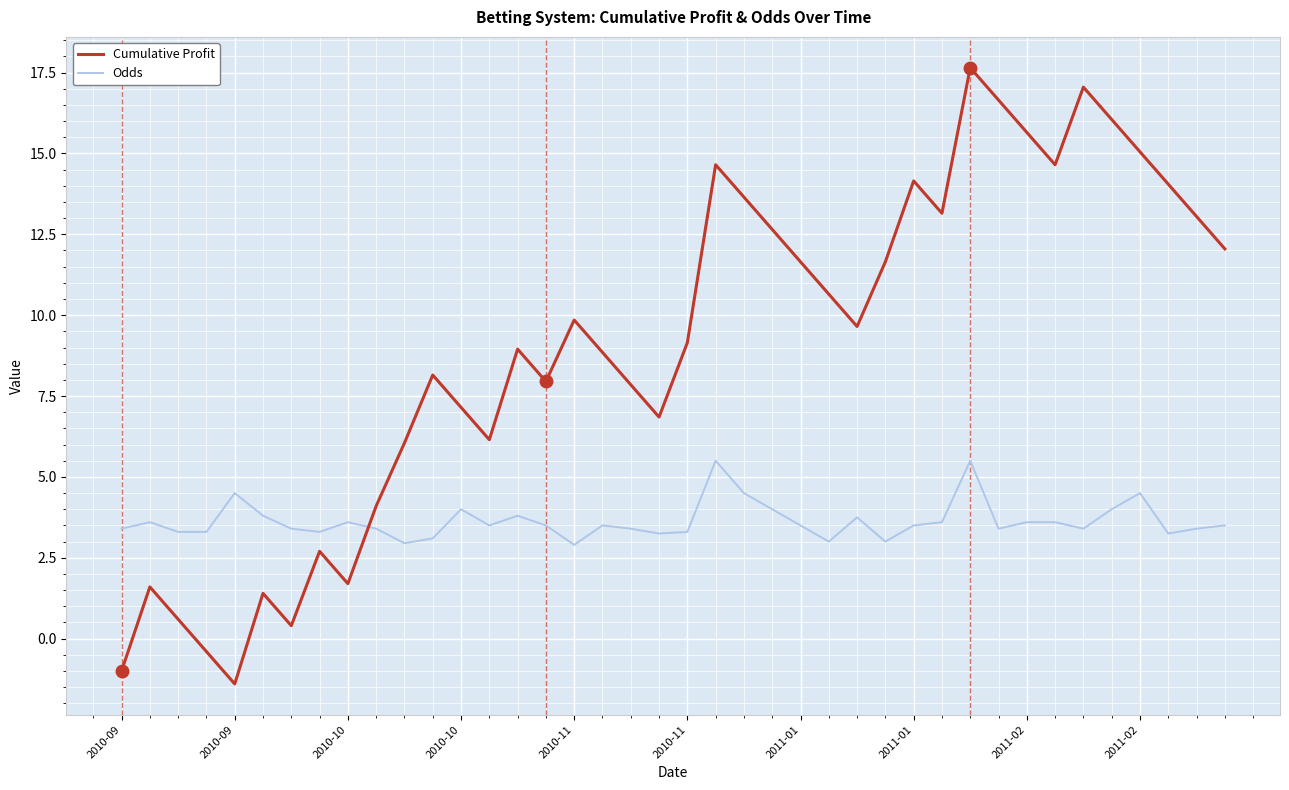

What is the average value of the Odds series?

3.6